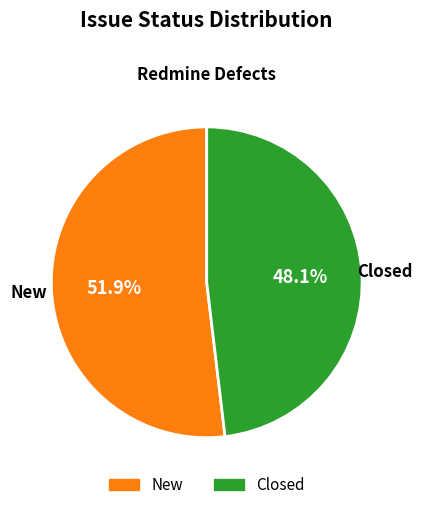

True or false: New accounts for 43% of the total.

False